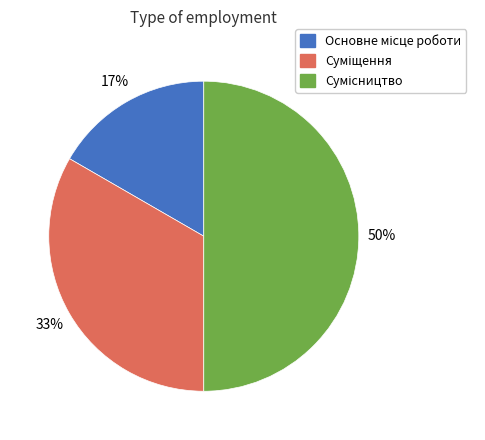

Count the number of slices in the pie.

3